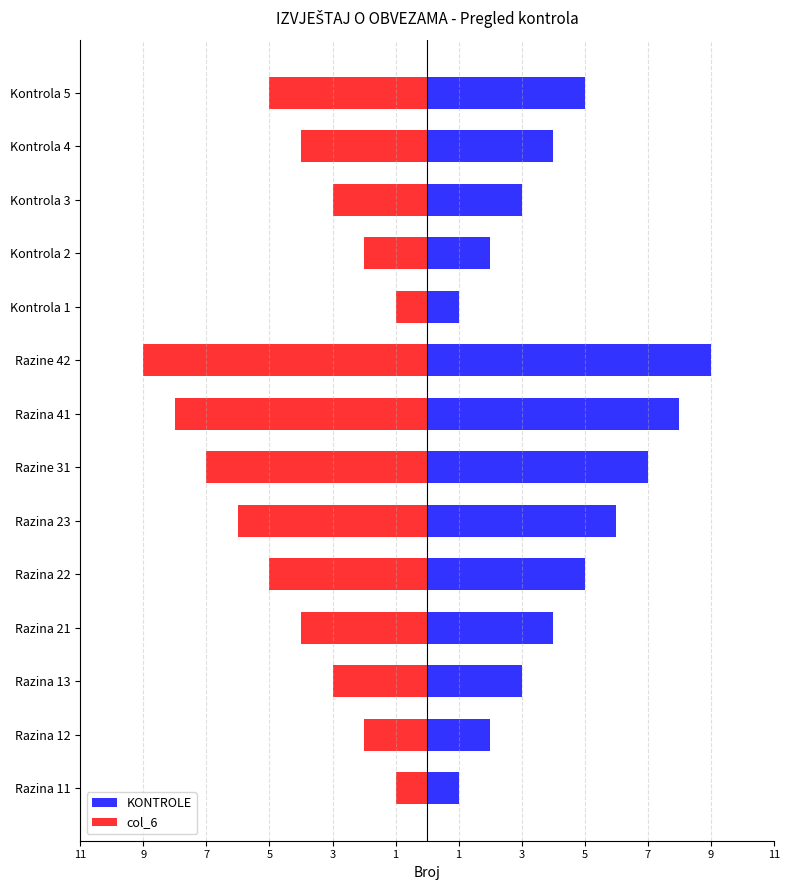

Are the bars horizontal?

Yes